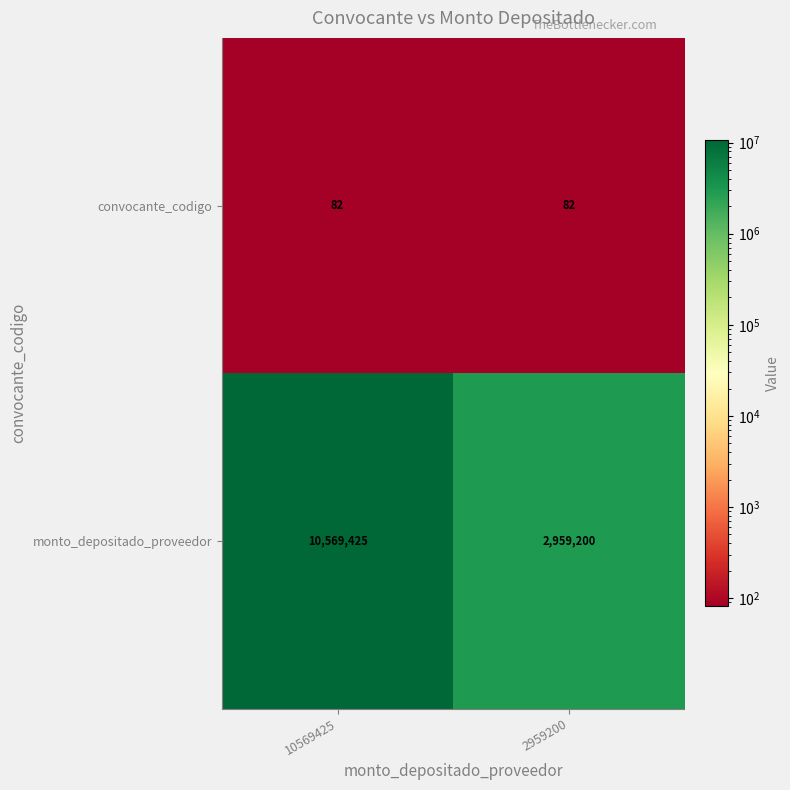

Reading right to left, list all the values displayed in this chart.

convocante_codigo: 2959200=82	10569425=82
monto_depositado_proveedor: 2959200=2959200	10569425=10569425